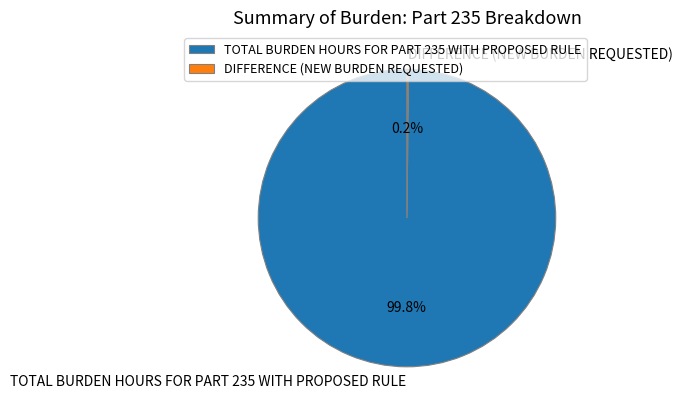

Which category has the biggest portion of the pie?

TOTAL BURDEN HOURS FOR PART 235 WITH PROPOSED RULE